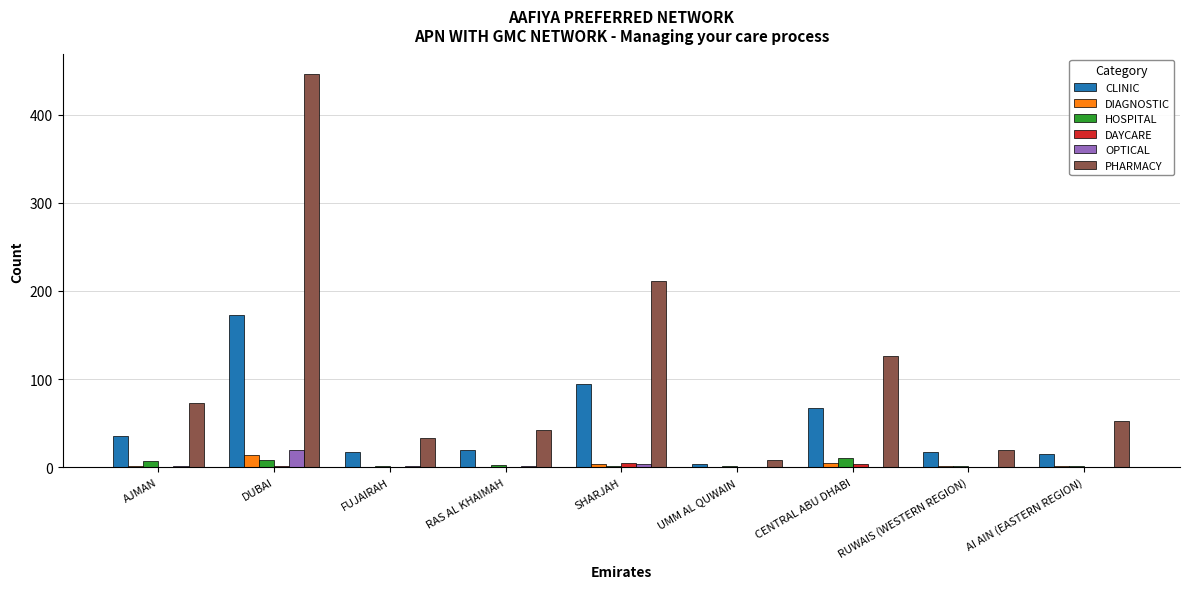

What is the maximum value for CLINIC?

173